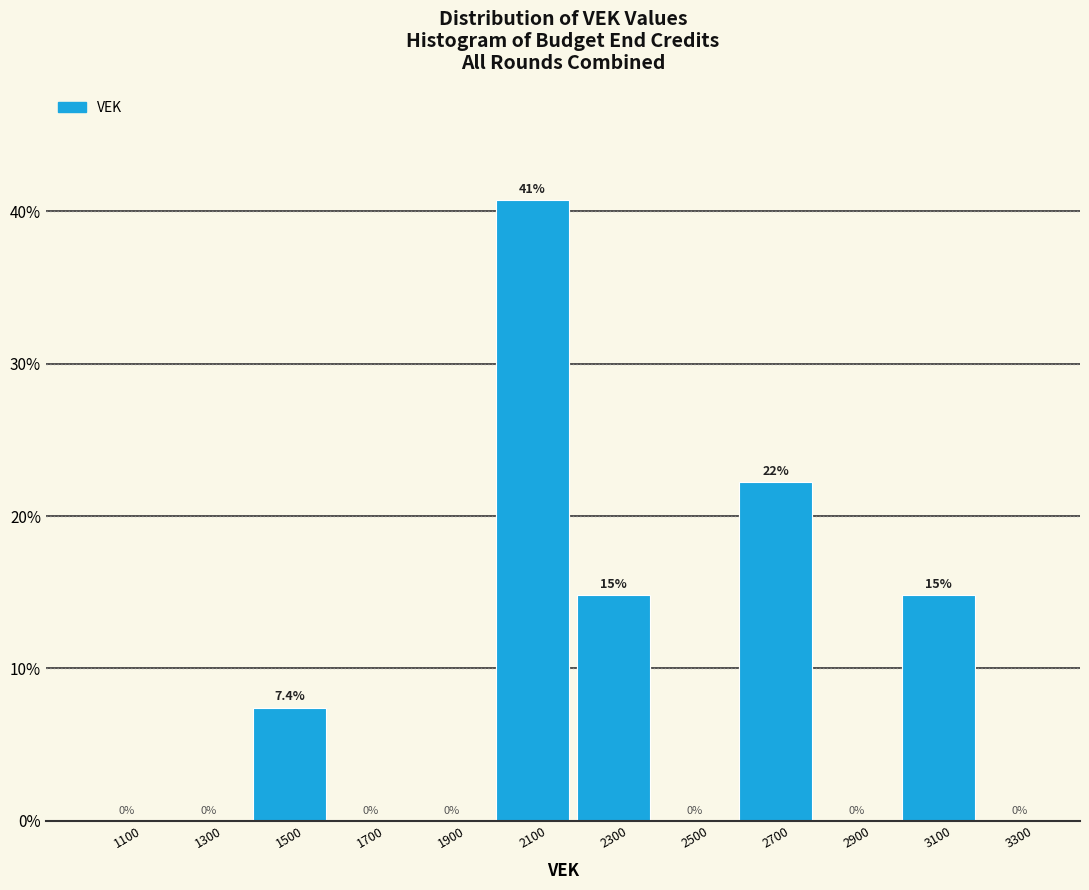

Which range on the x-axis has the tallest bar?

2000 to 2200